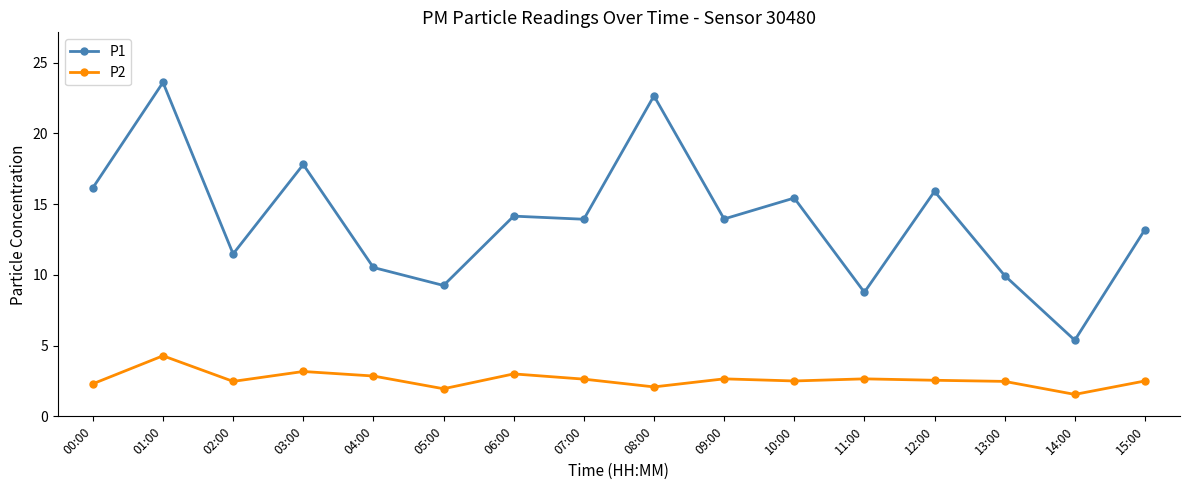

List the series in order of their overall mean, lowest first.

P2, P1